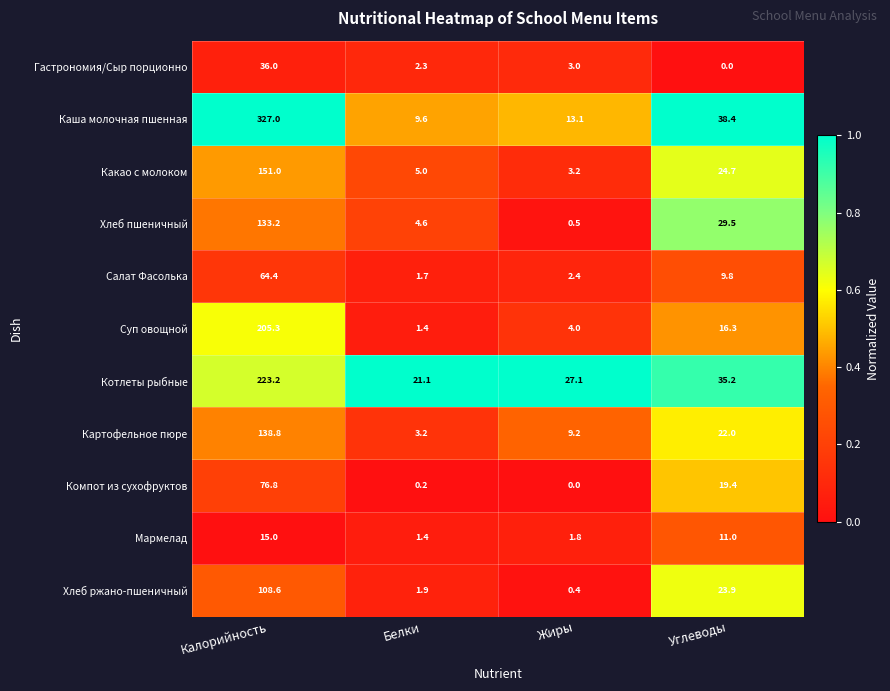

What is the sum of all Котлеты рыбные values?

306.6